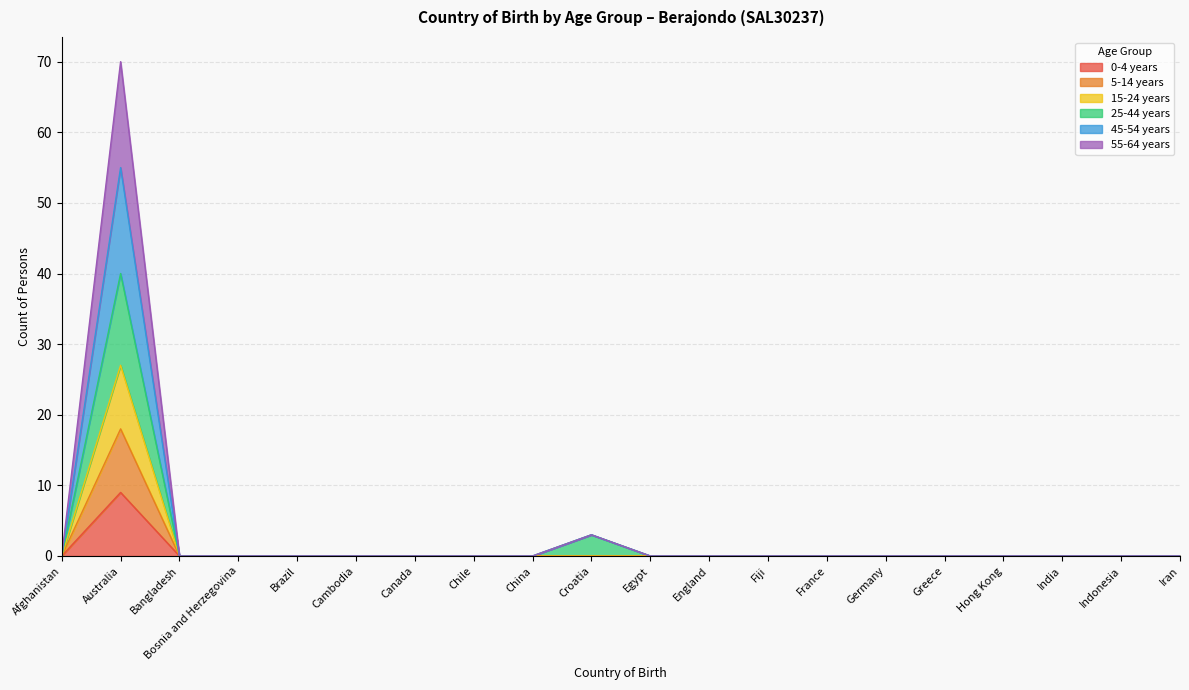

Does the chart display data point markers on the line(s)?

No